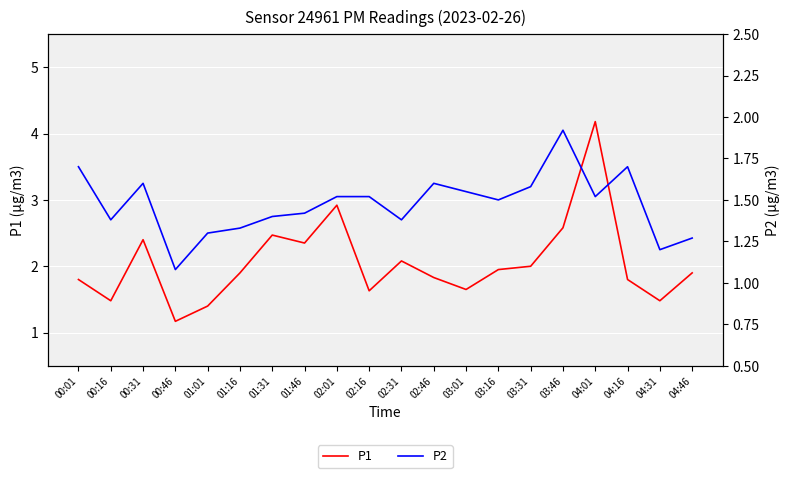

What is the difference between the P2 values at 00:01 and 01:46?

0.3